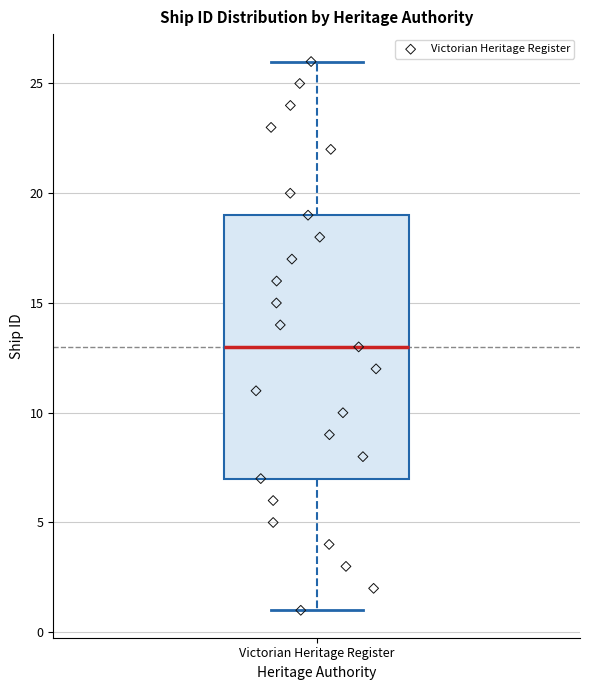

Read this box plot against the y-axis: the position of the median line, the range covered by the box, and the ends of both whiskers. The values are not printed on the chart, so give them approximately, as read against the axis.

median 13, box 7 to 19, whiskers 1 to 26